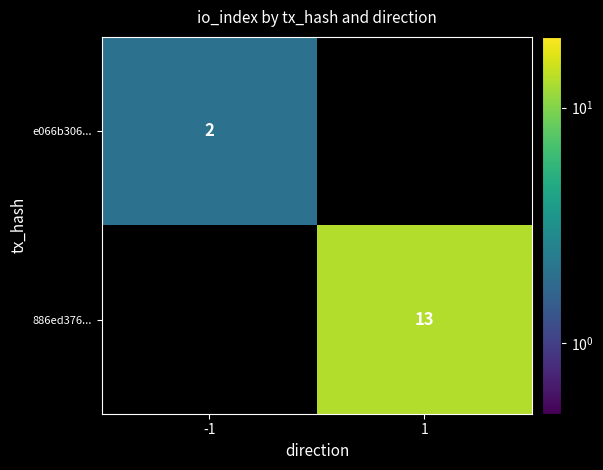

True or false: 886ed376... has a value of 3 at 1.

False